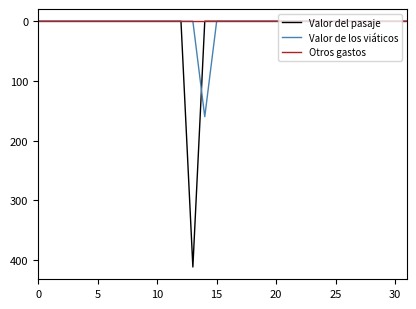

List the series in order of their peak value, lowest first.

Otros gastos, Valor de los viáticos, Valor del pasaje